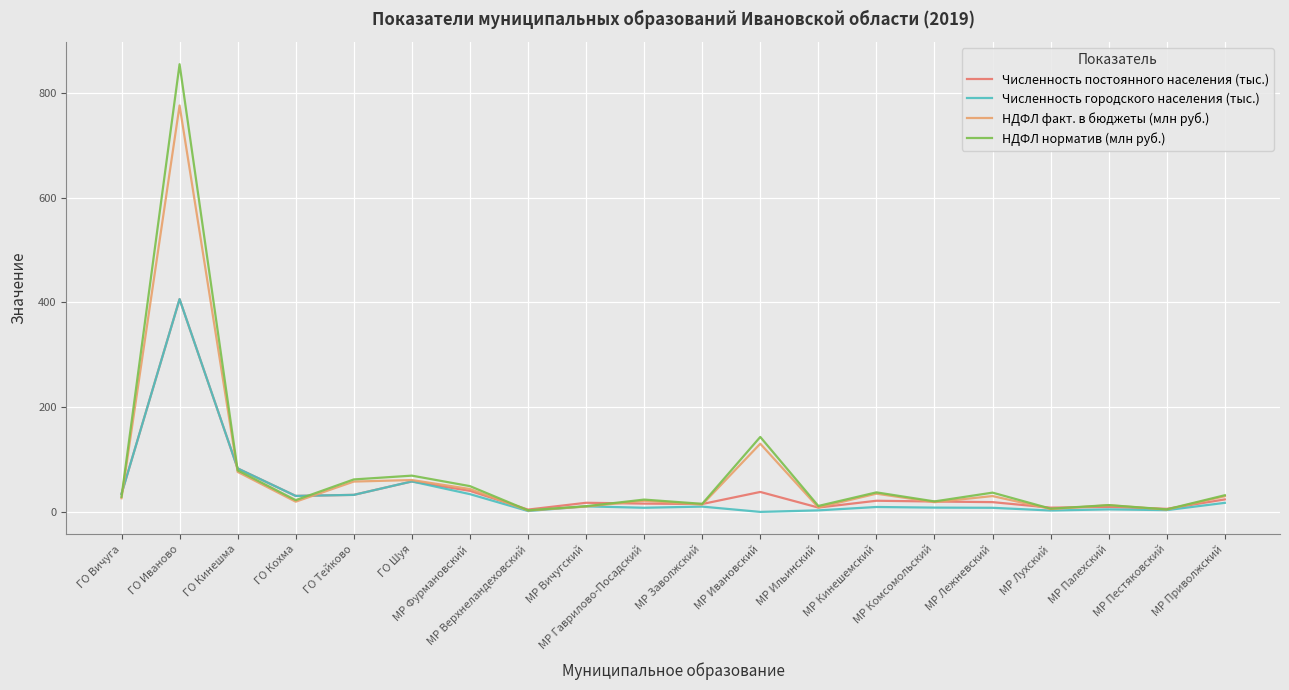

What is the sum of all Численность постоянного населения (тыс.) values?

891.0